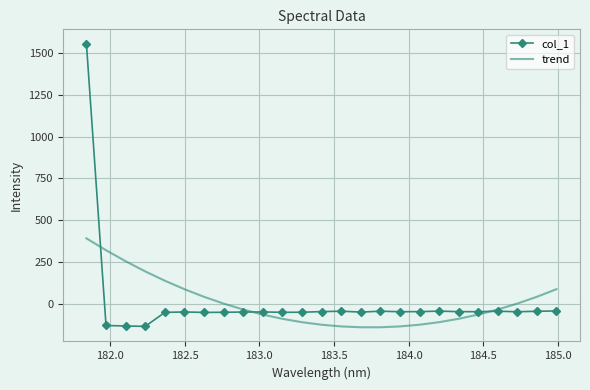

What is the lowest value of the trend series?

-141.7